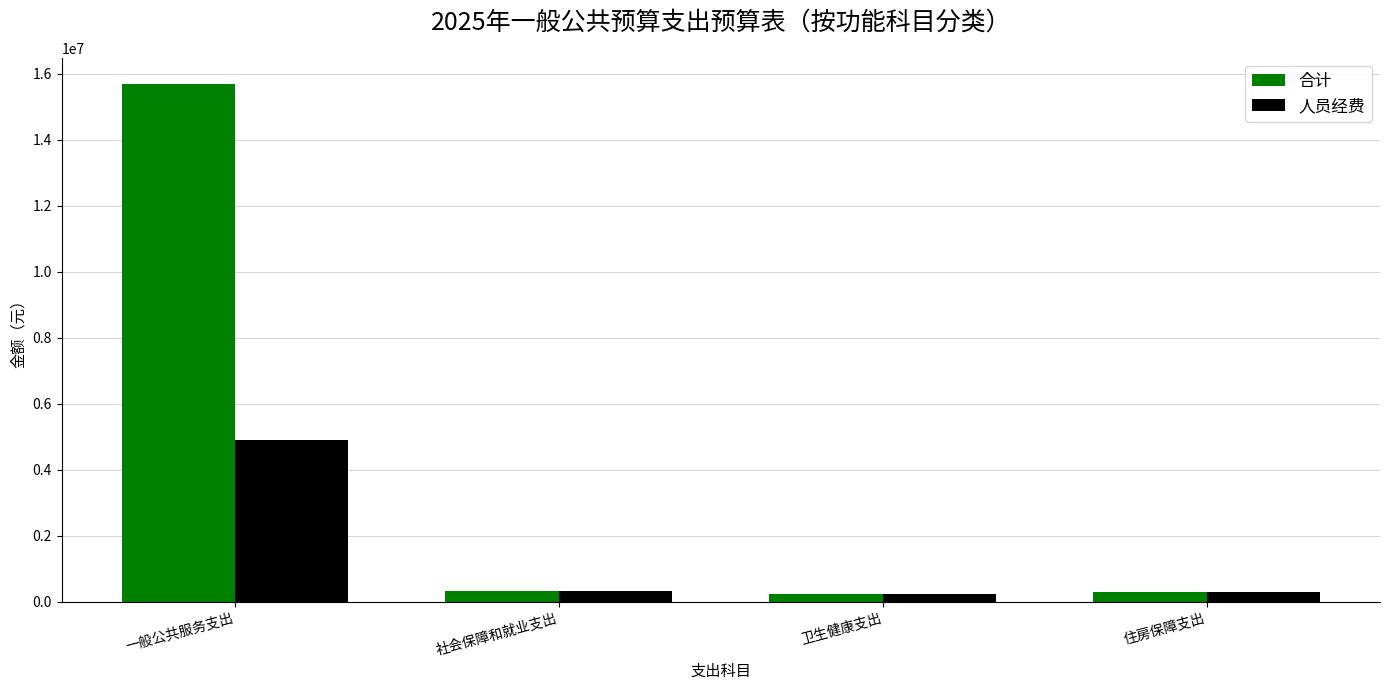

How many categories are shown in the chart?

4